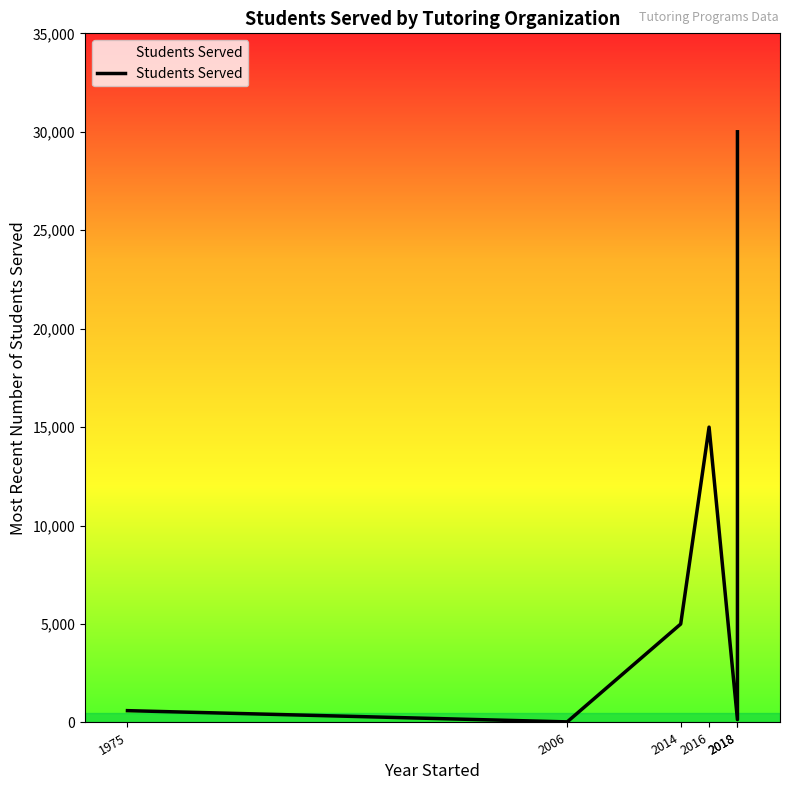

Count the number of categories in the chart.

6